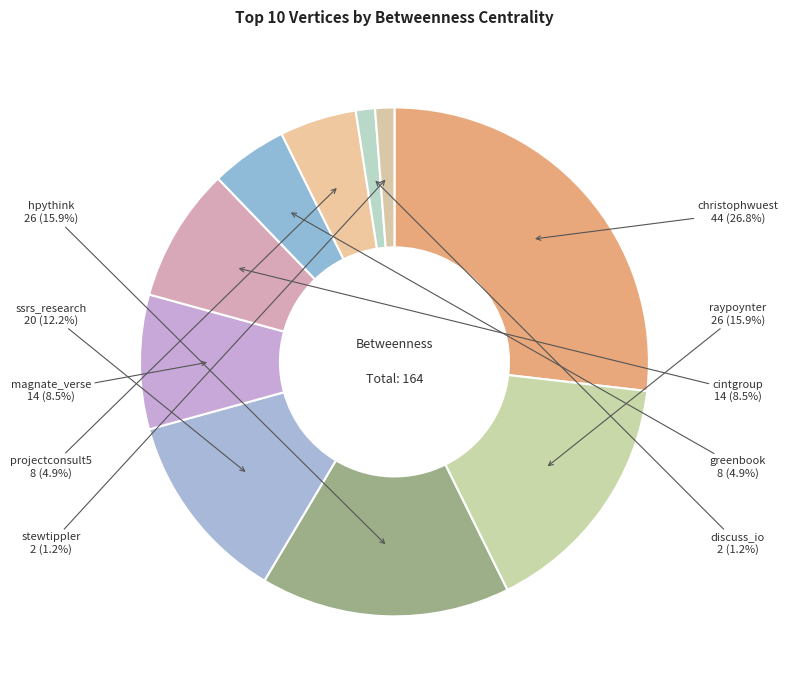

Between greenbook and hpythink, which is larger?

hpythink